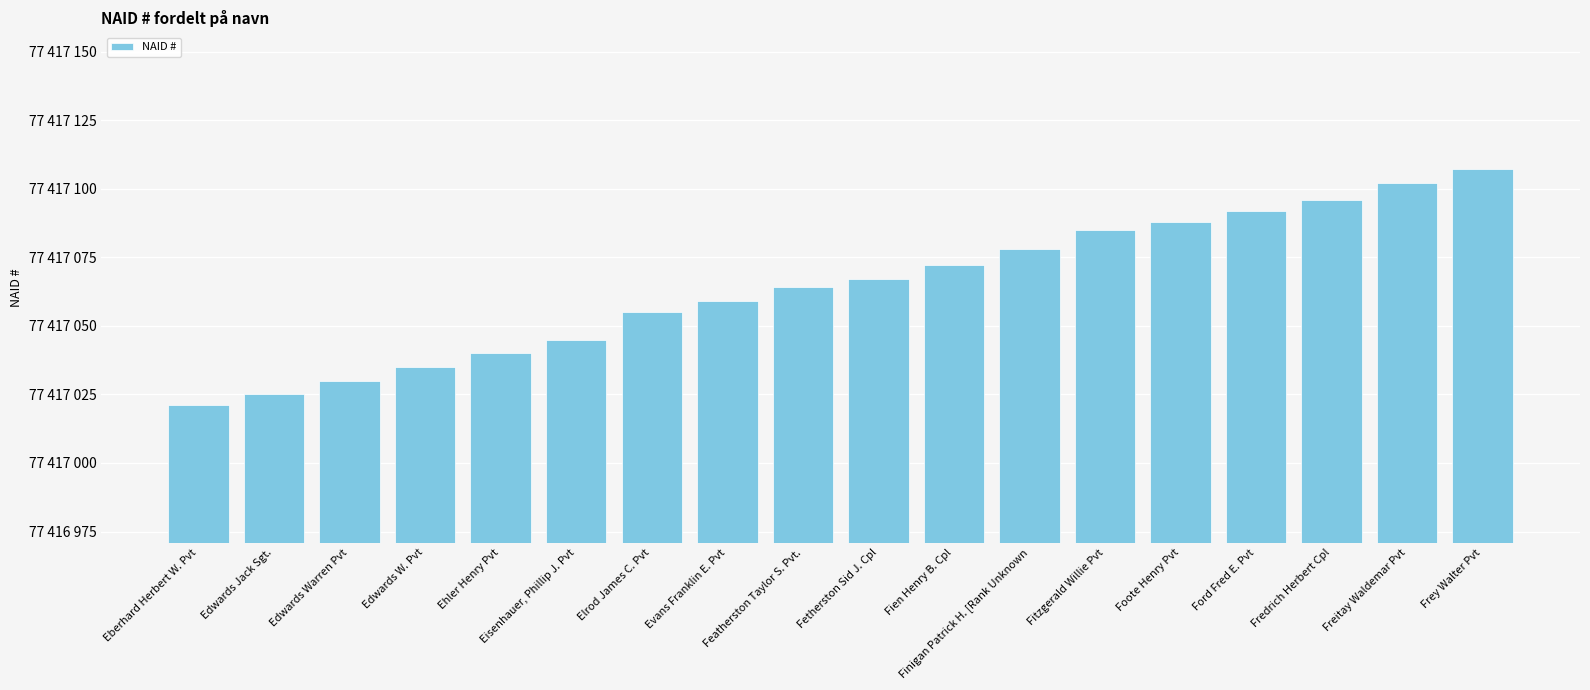

What is the label of the 2nd bar from the right?

Freitay Waldemar Pvt